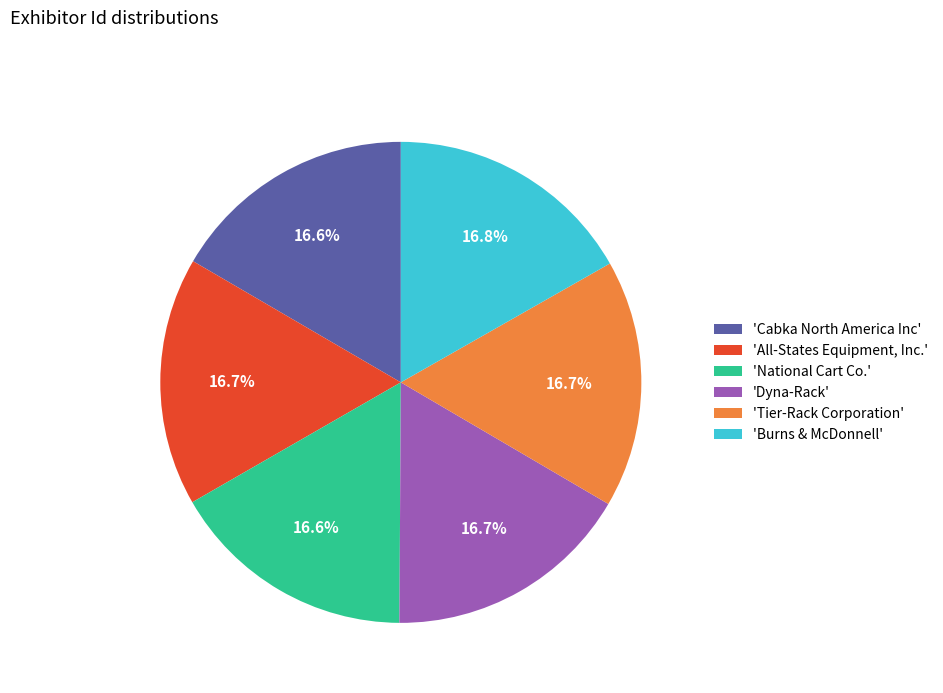

What is the ratio of the value at 'National Cart Co.' to the value at 'Dyna-Rack'?

1.0